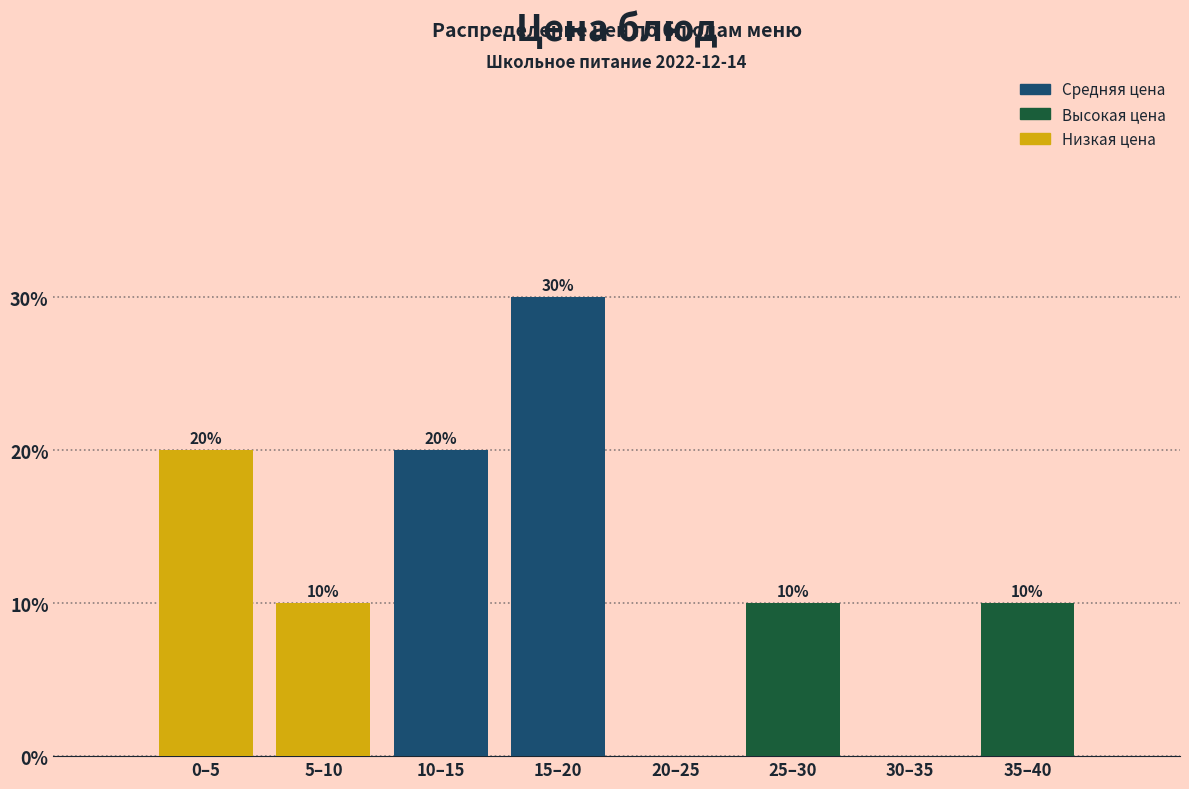

Reading right to left, list all the values displayed in this chart.

35–40=10	30–35=0	25–30=10	20–25=0	15–20=30	10–15=20	5–10=10	0–5=20